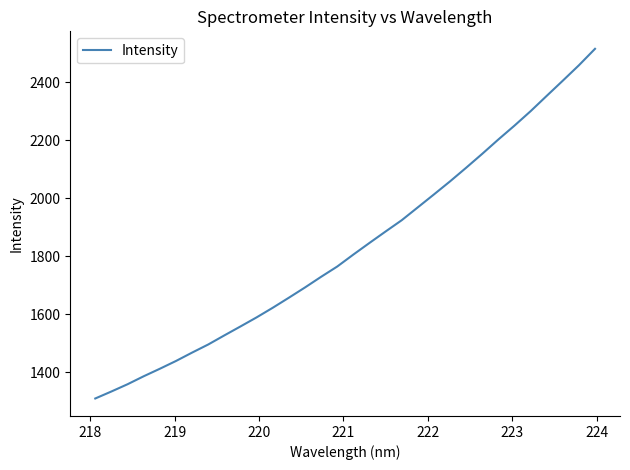

What is the maximum value shown in the chart?

2514.3